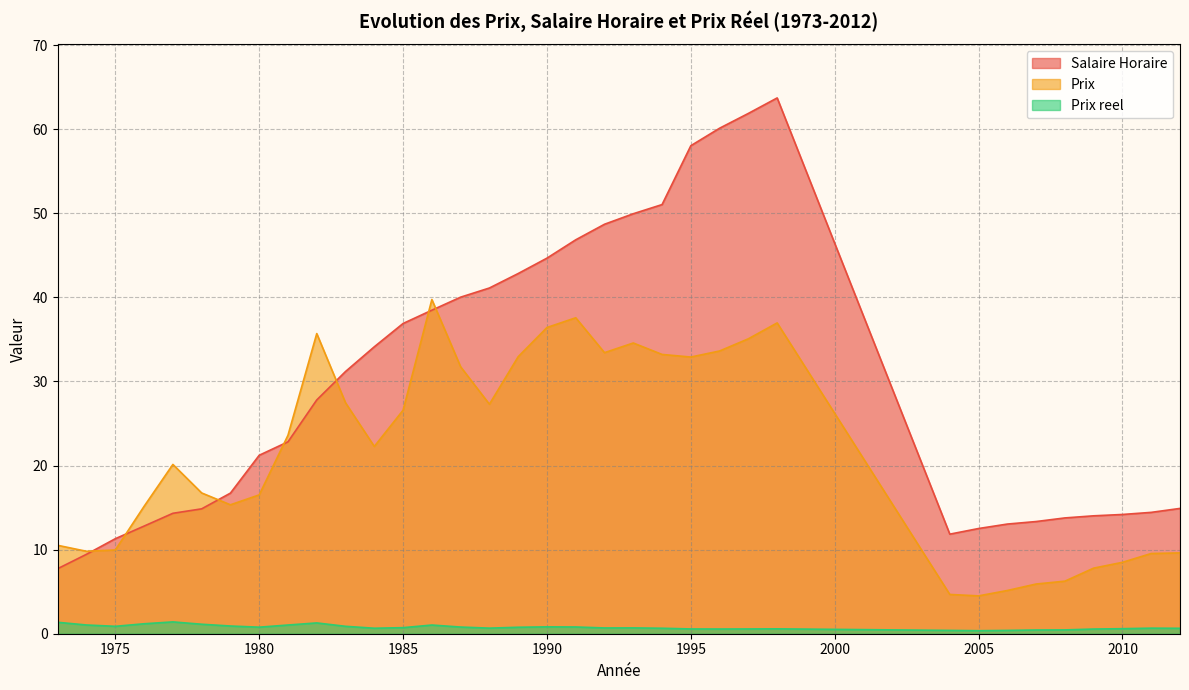

At which label is Prix reel closest to 0?

2005